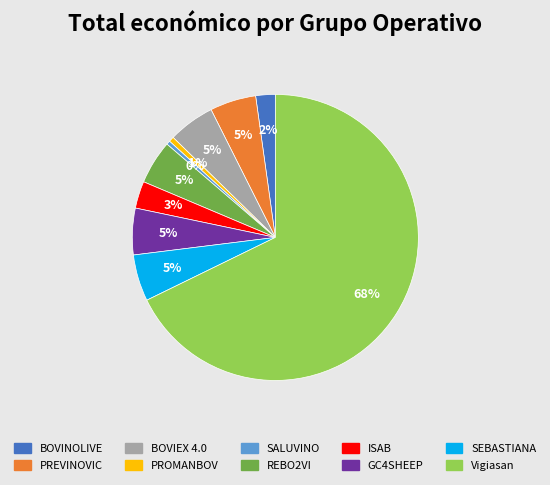

True or false: ISAB accounts for 3% of the total.

True